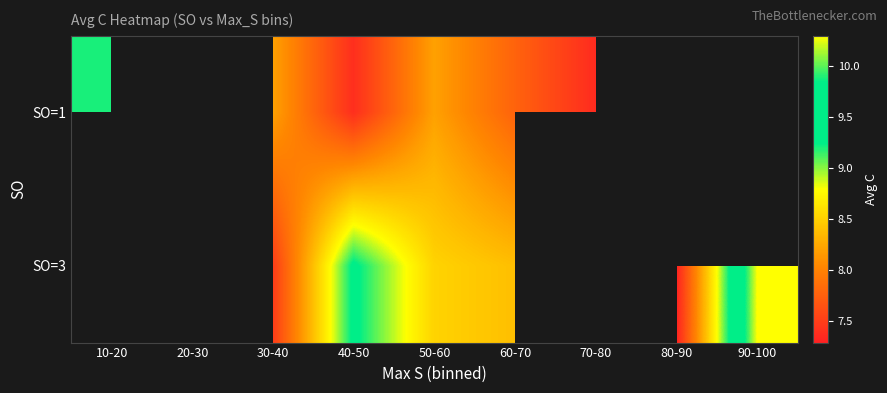

Which has a higher value, 80-90 or 60-70?

60-70